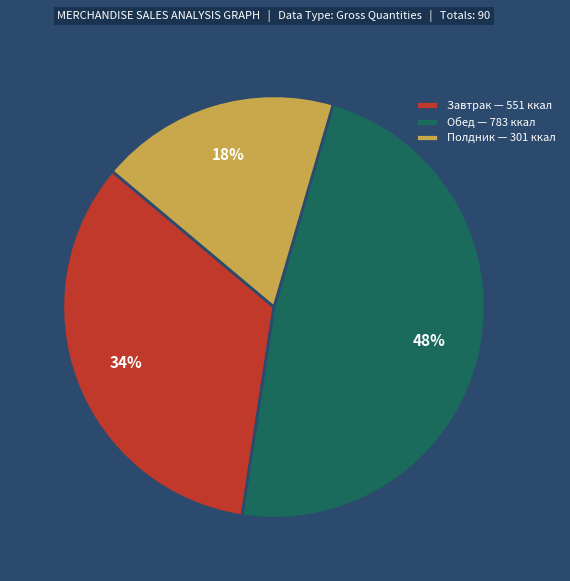

Which has a higher value, Полдник — 301 ккал or Обед — 783 ккал?

Обед — 783 ккал